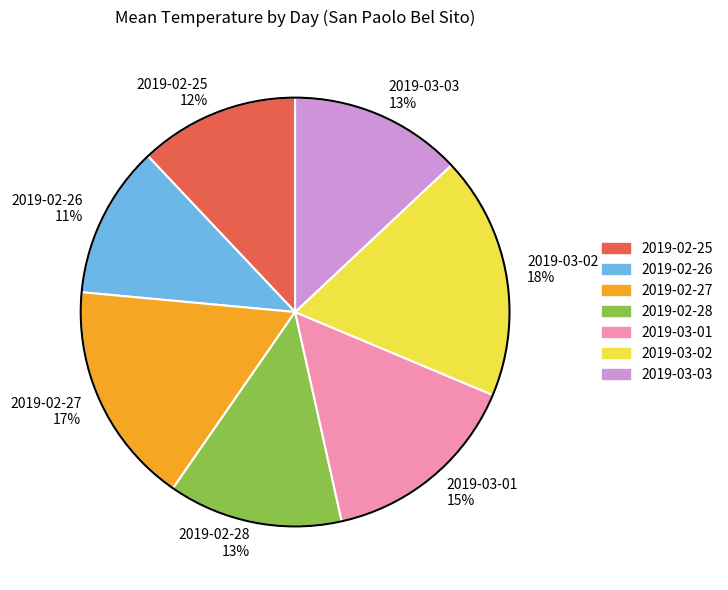

Which has a higher value, 2019-02-26 or 2019-02-28?

2019-02-28